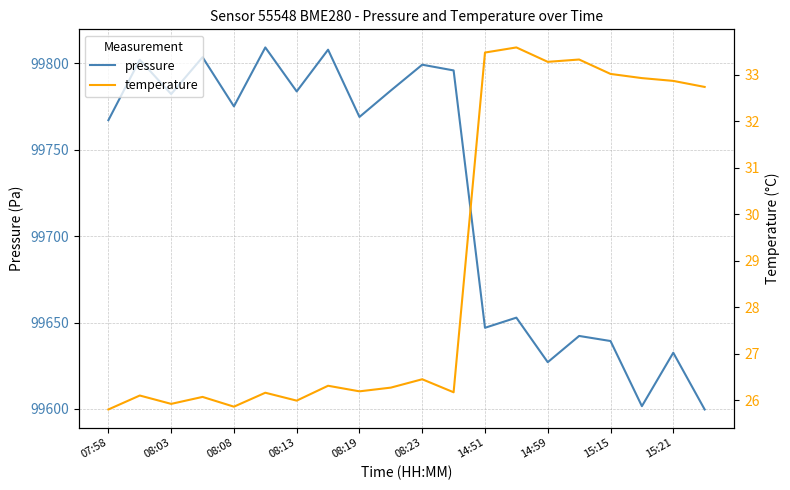

The pressure series shows 20029.6 at 15:21. True or false?

False